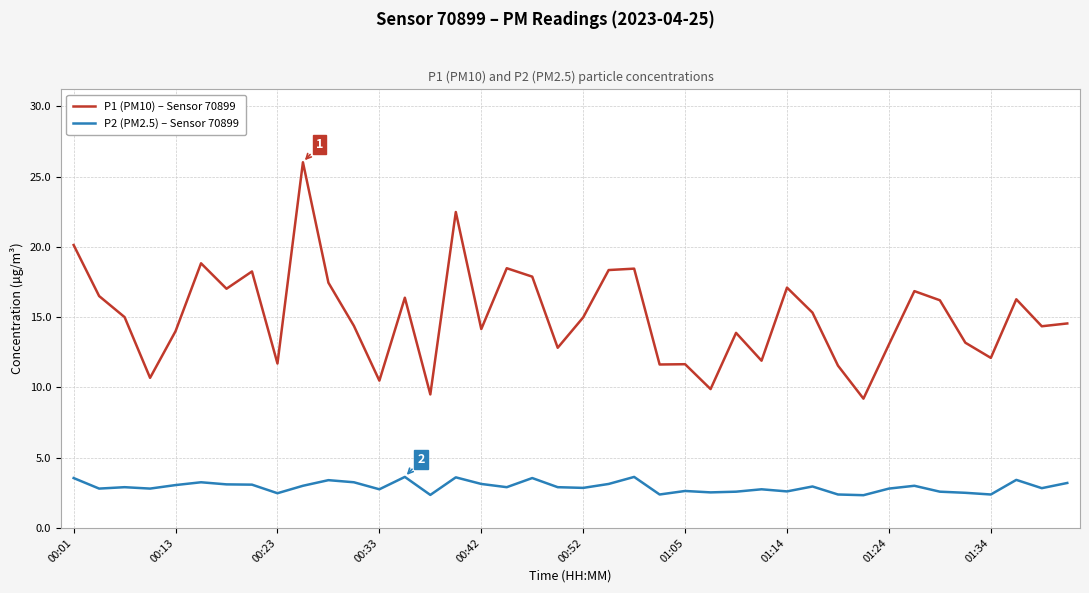

In P1 (PM10) – Sensor 70899, how many points are higher than both neighbors (excluding endpoints)?

12